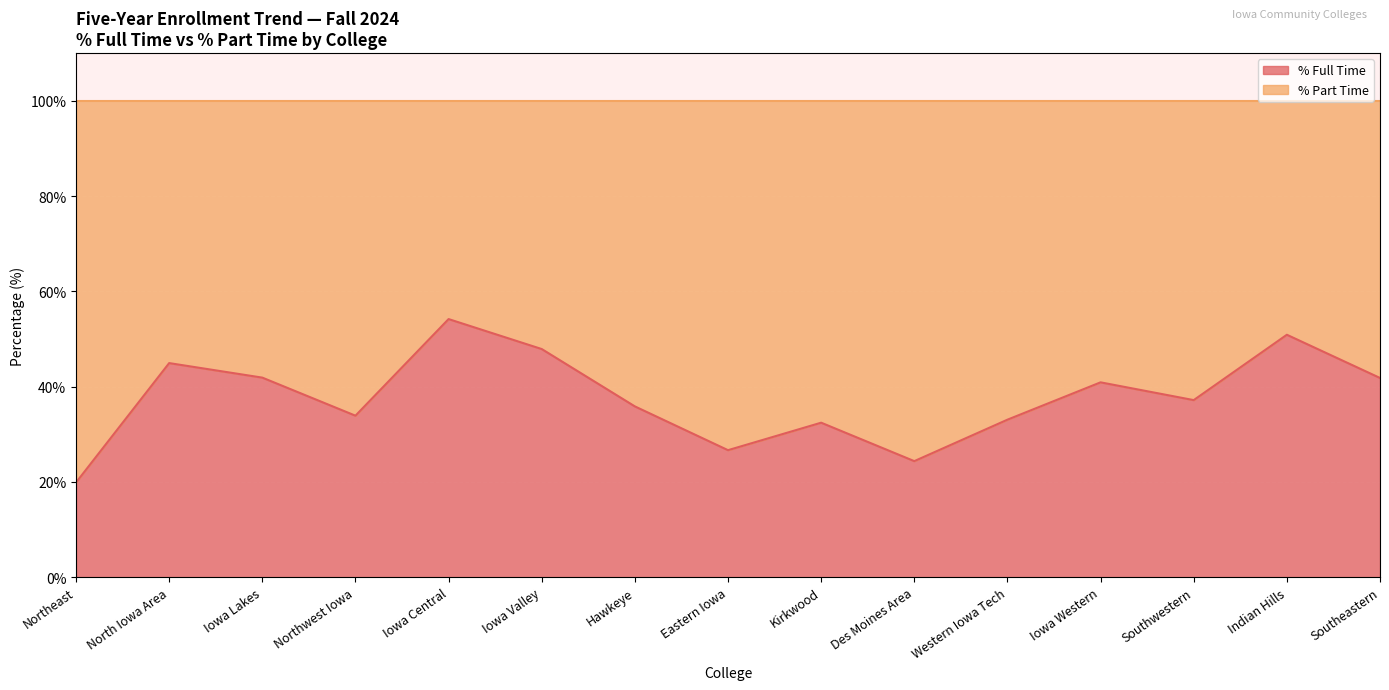

What value does the data have at Northwest Iowa?

33.9